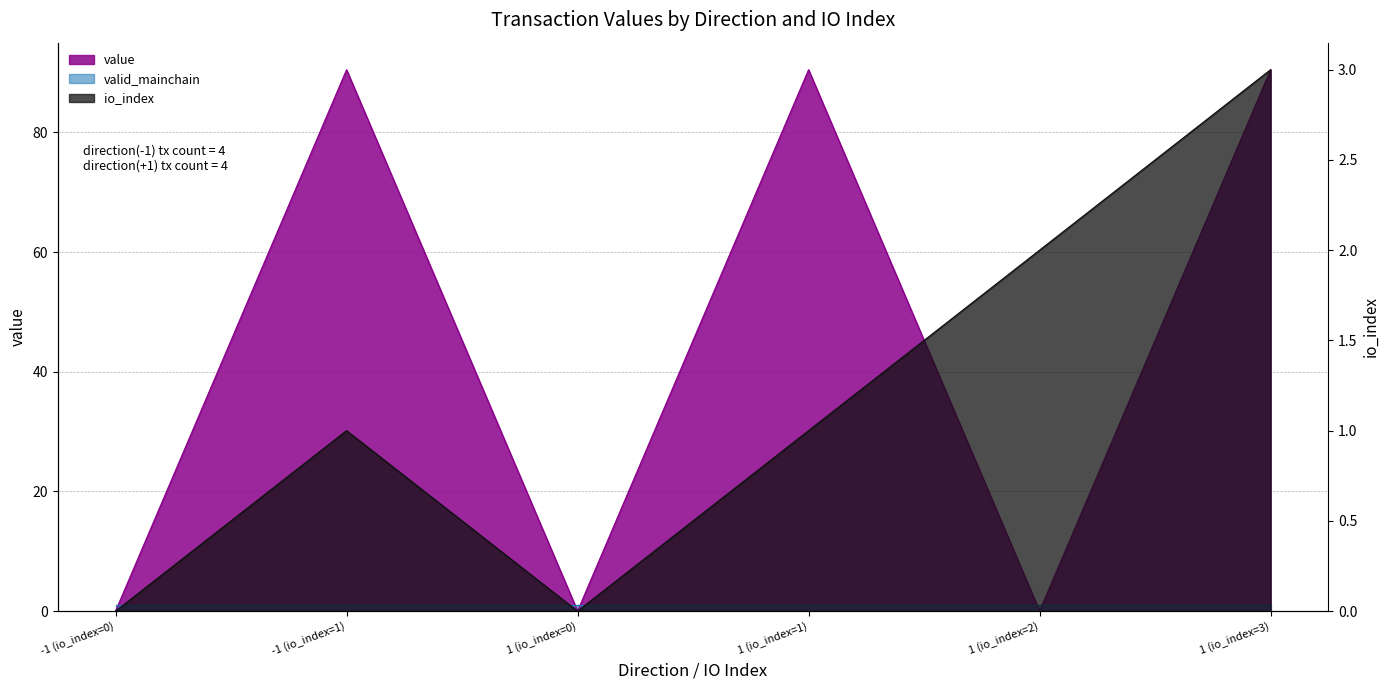

What is the spread (max minus min) of values at 1 (io_index=3)?

87.5